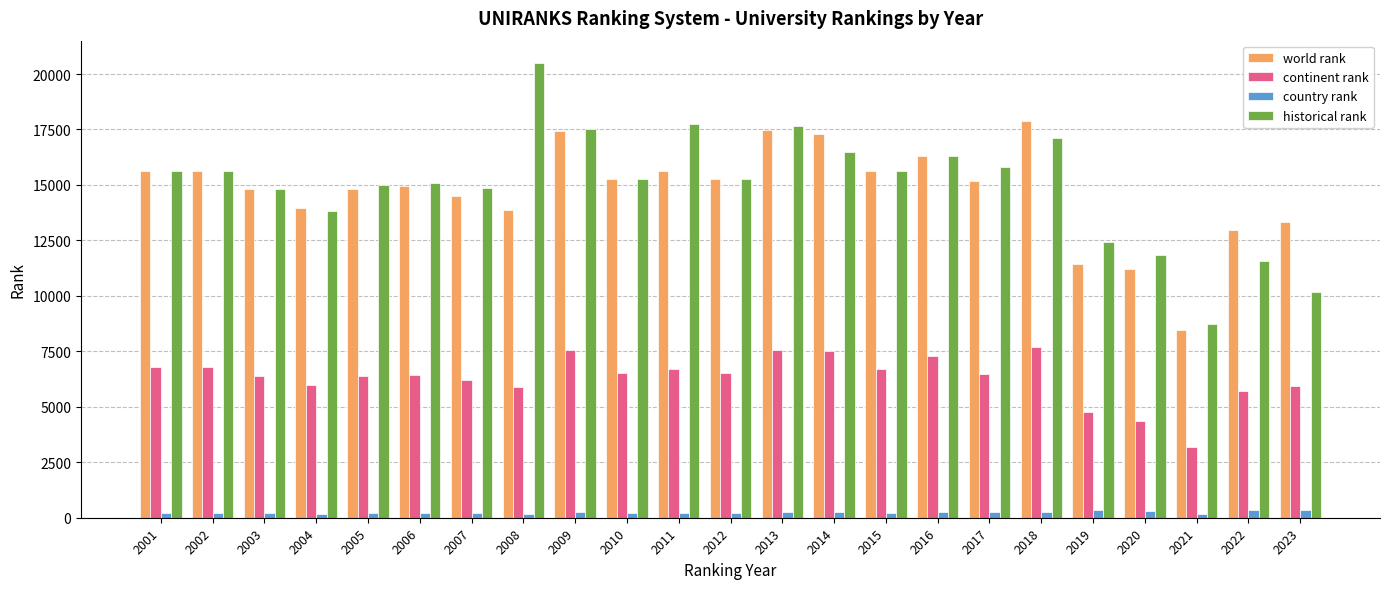

Which category has the lowest value in the historical rank series?

2021